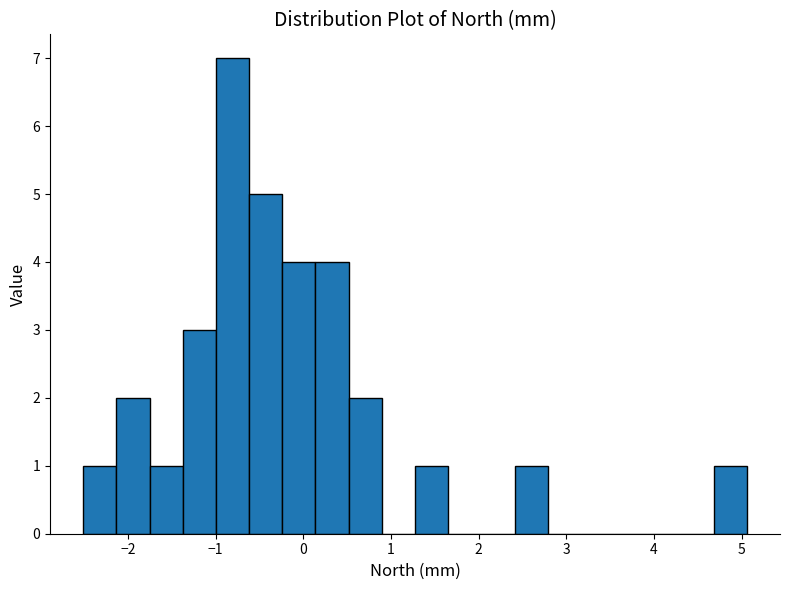

Around what value on the x-axis is the tallest bar? Give the approximate position of its centre, as read against the axis.

-0.8